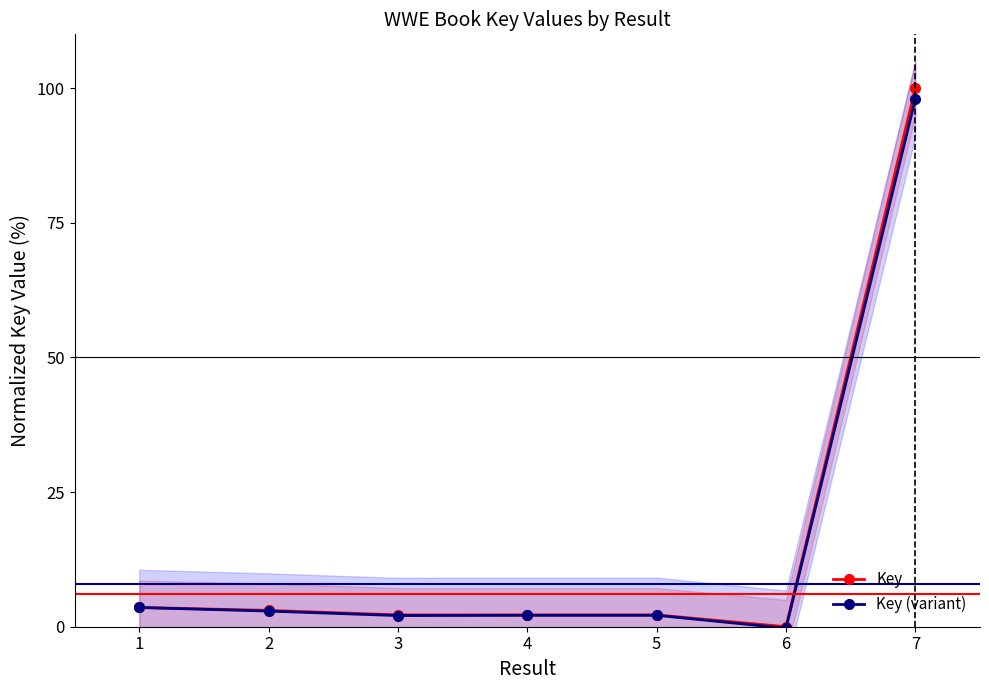

Where is Key (variant) nearest to the value 48?

1